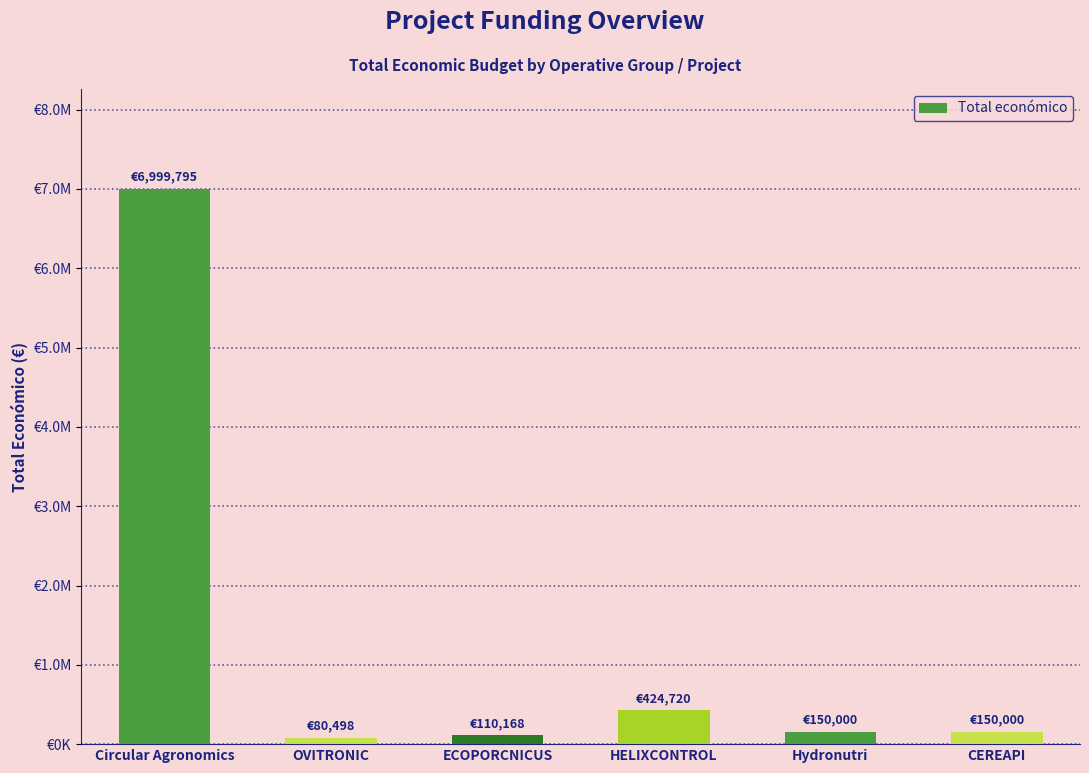

Are the bars horizontal?

No